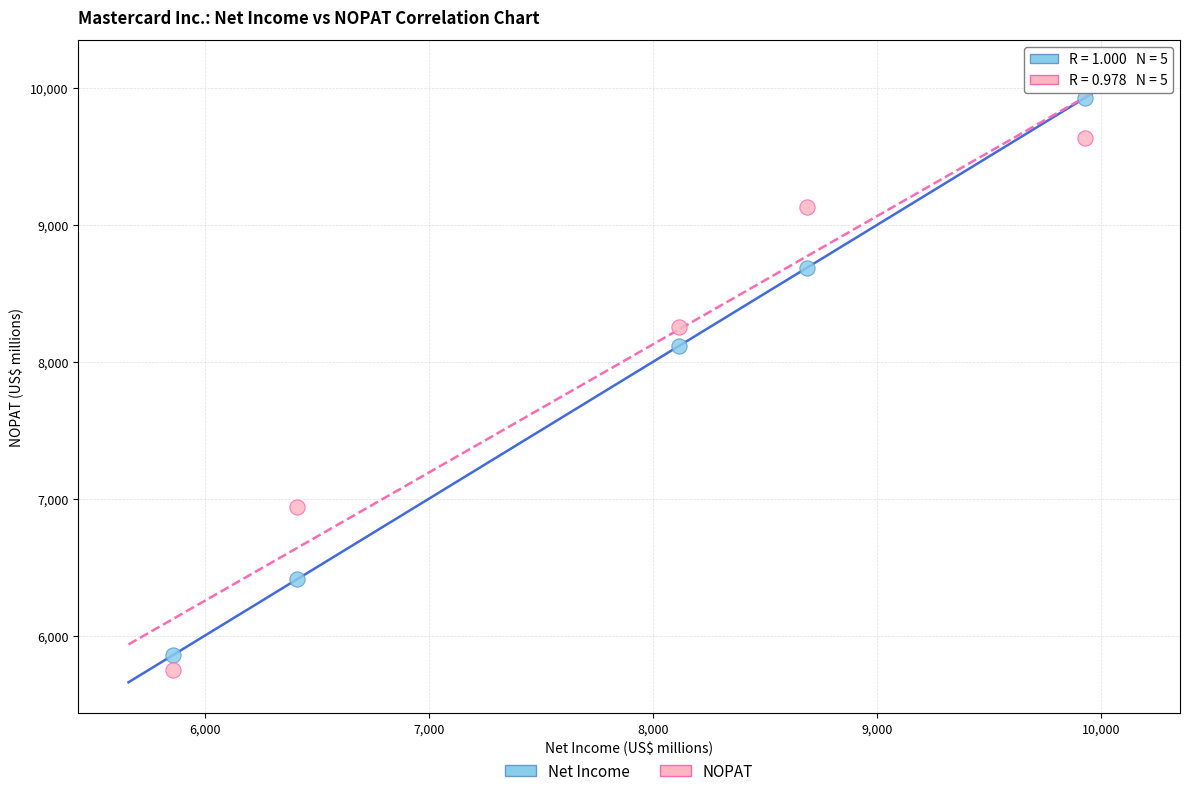

Which series has the widest spread of Y values?

Net Income